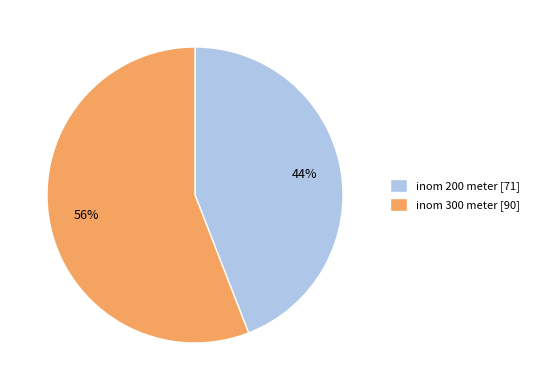

Which has a higher value, inom 200 meter or inom 300 meter?

inom 300 meter